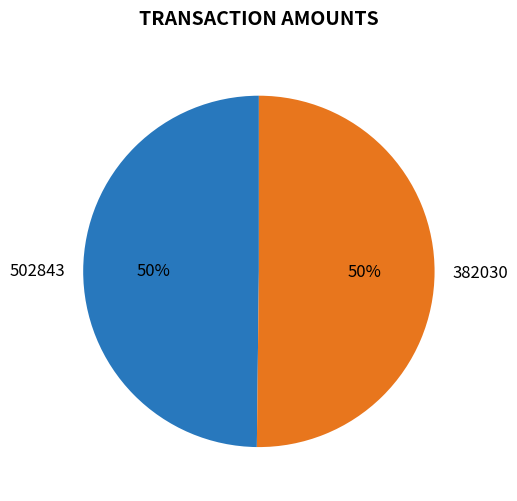

Combined, do 502843 and 382030 account for over 50%?

Yes